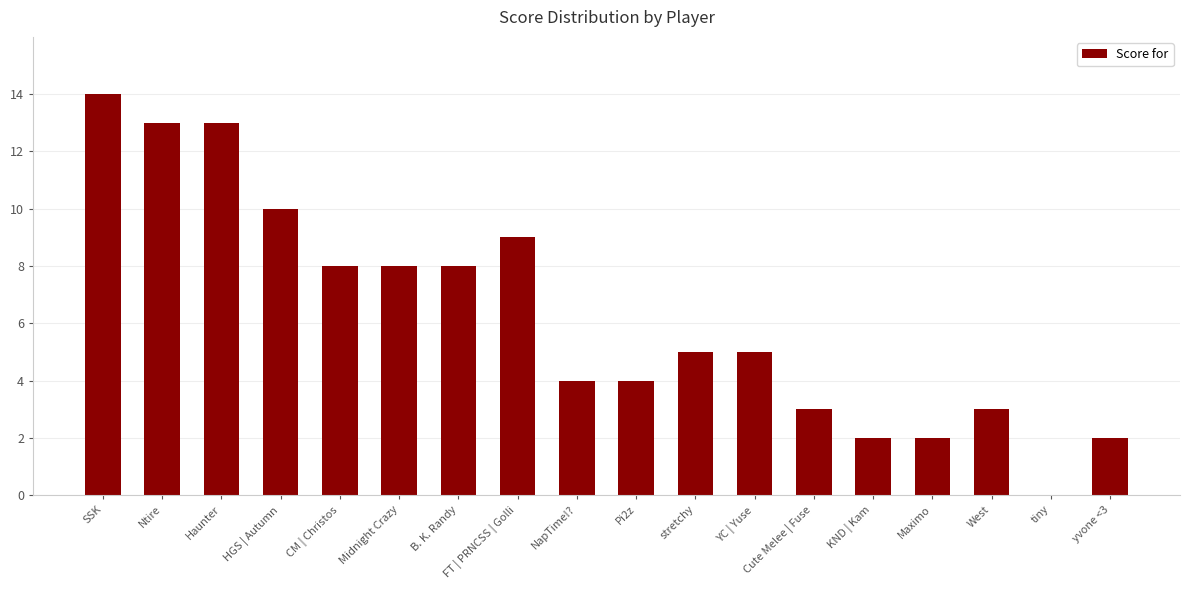

Is it true that the value at Ntire is 13?

True